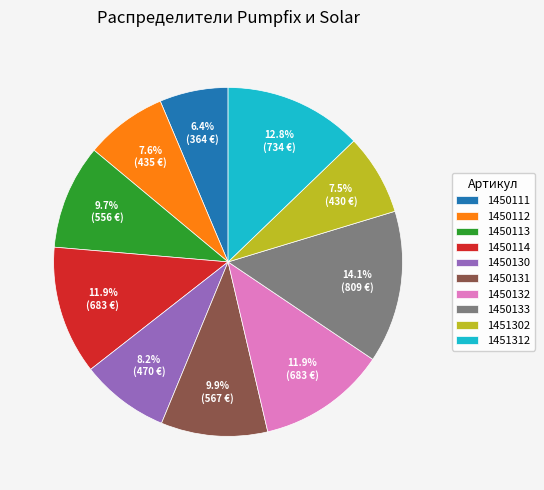

Is 1450133 the majority of the pie?

No